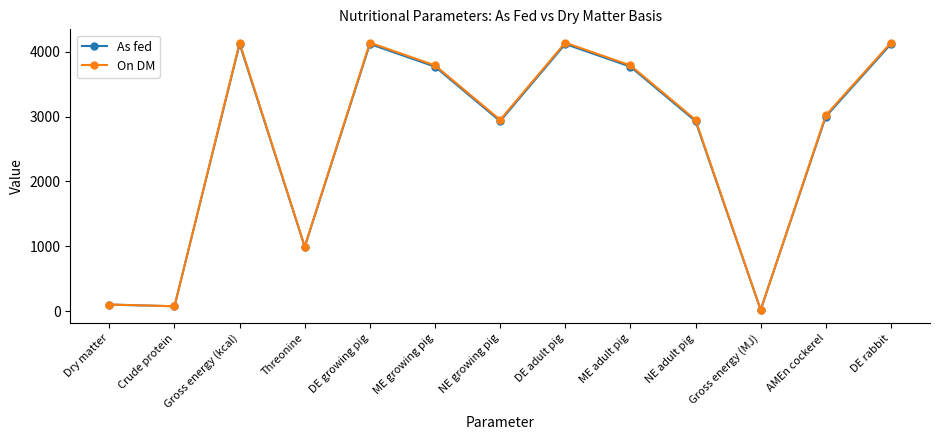

What is the value of the On DM point at the 5th from the left?

4140.0